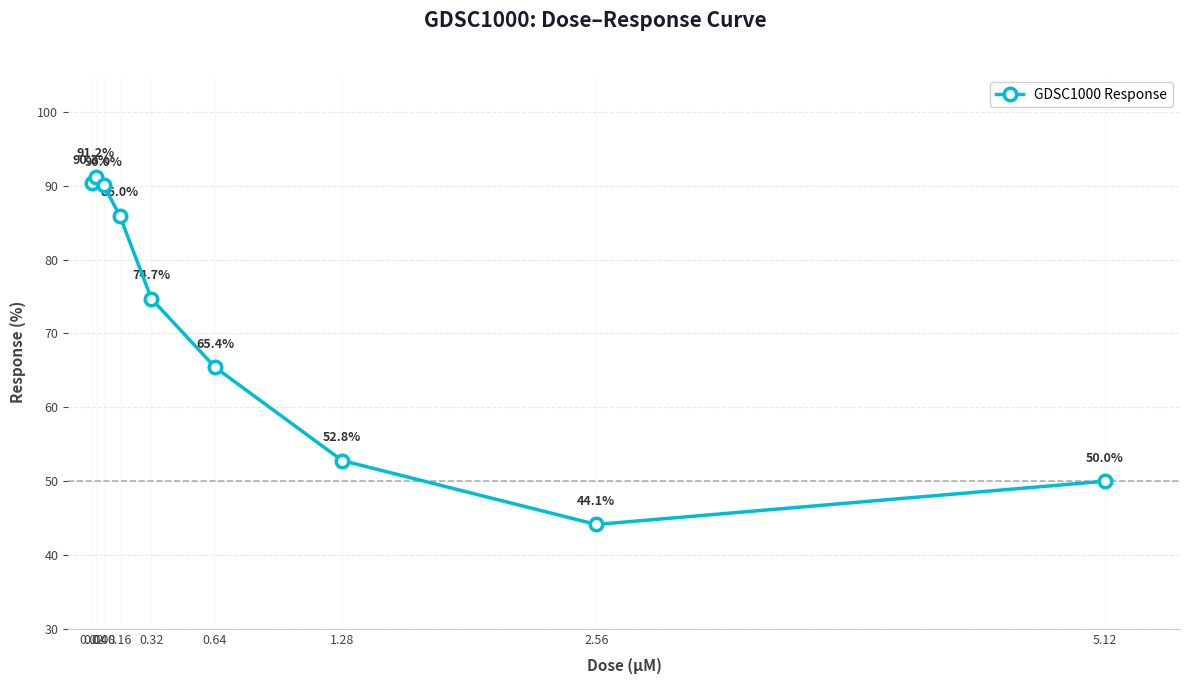

True or false: the data shows 31.1 at 0.32.

False